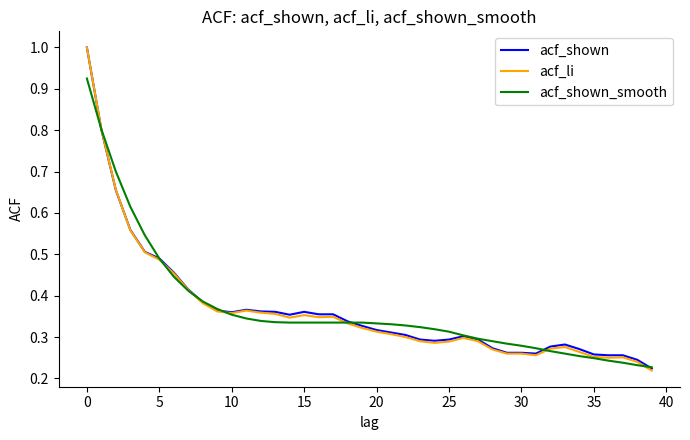

Which series has the largest range (max minus min)?

acf_li